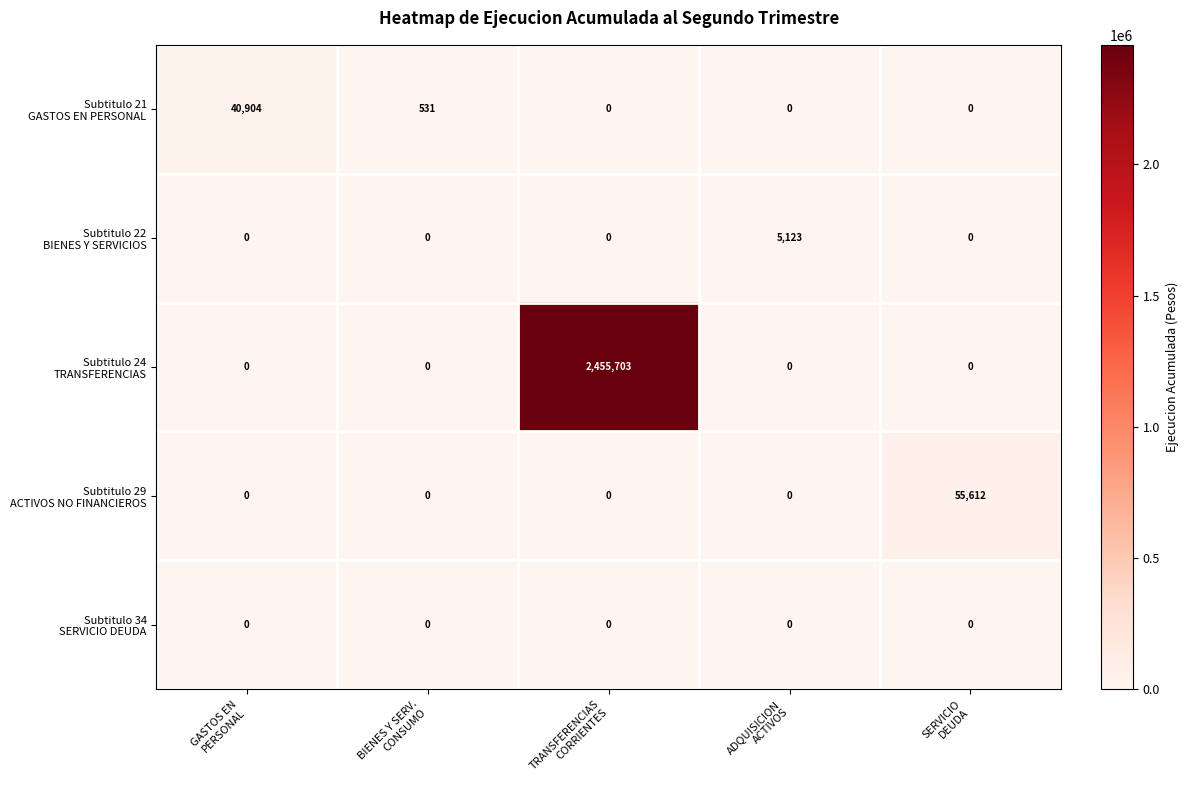

How many data points does each series have?

5